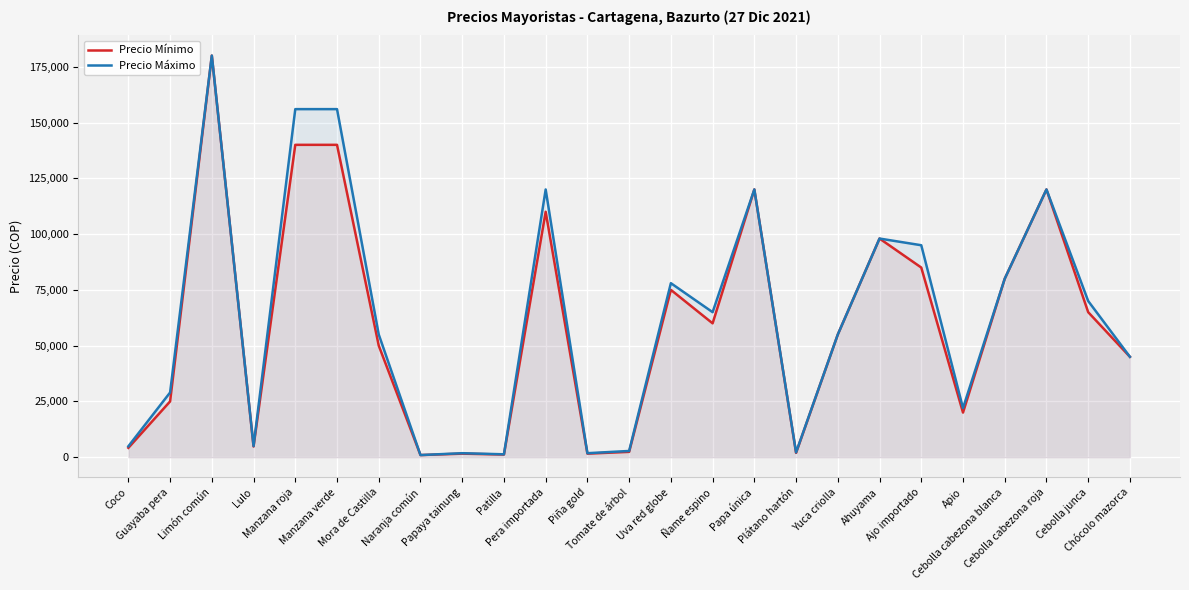

What position from the right is Pera importada?

15